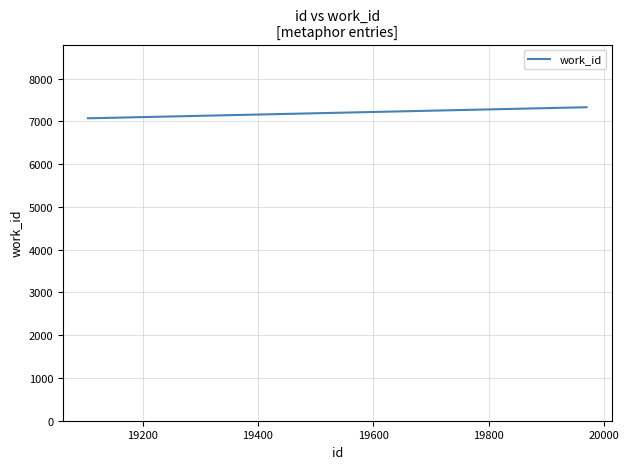

What is the sum of all values?

71007